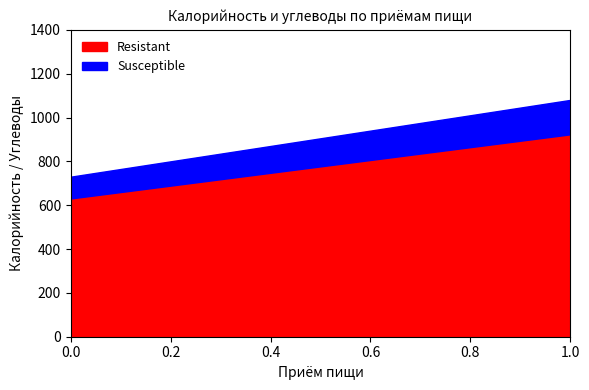

What is the lowest value of the Resistant series?

630.9